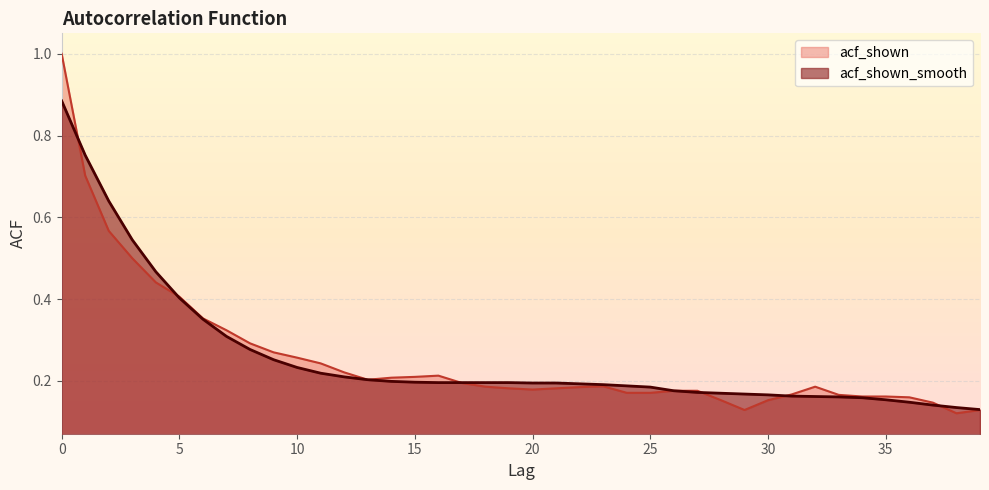

Does the chart display data point markers on the line(s)?

No